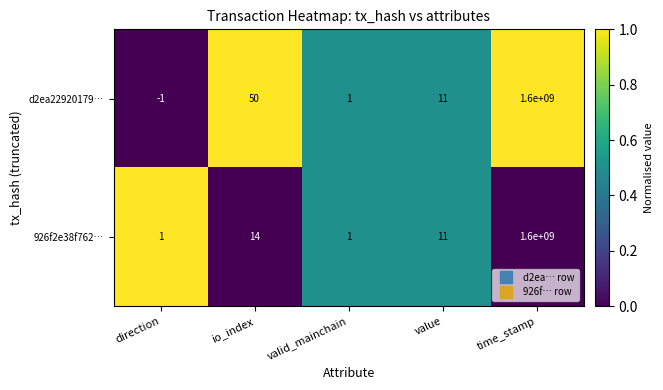

List the labels in order of d2ea22920179… value, largest first.

time_stamp, io_index, value, valid_mainchain, direction